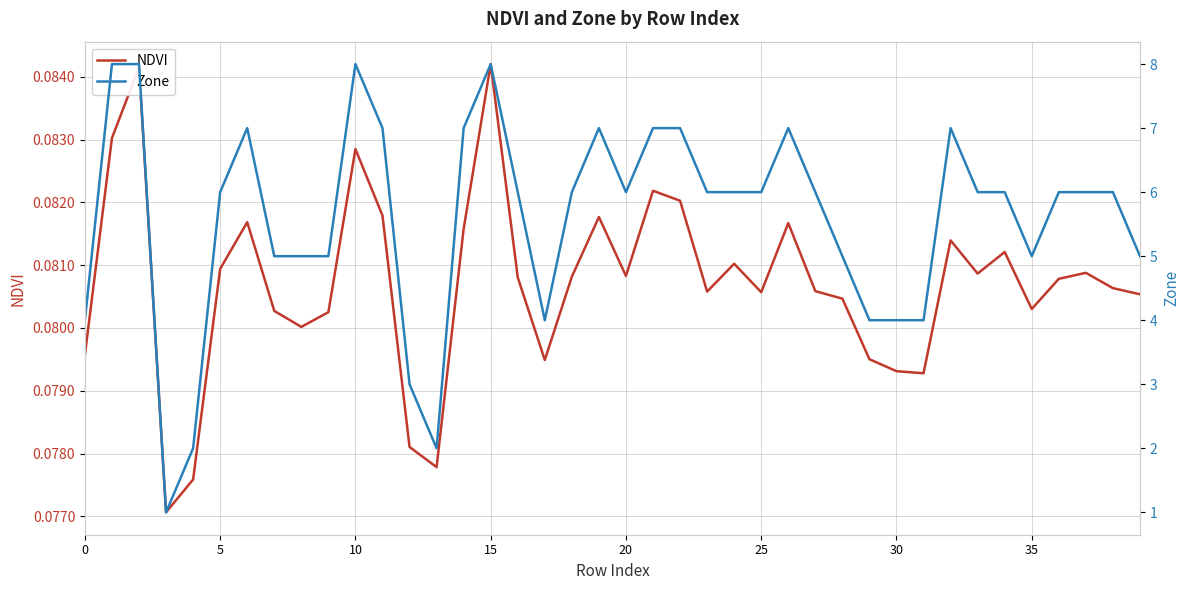

Does the chart display data point markers on the line(s)?

No